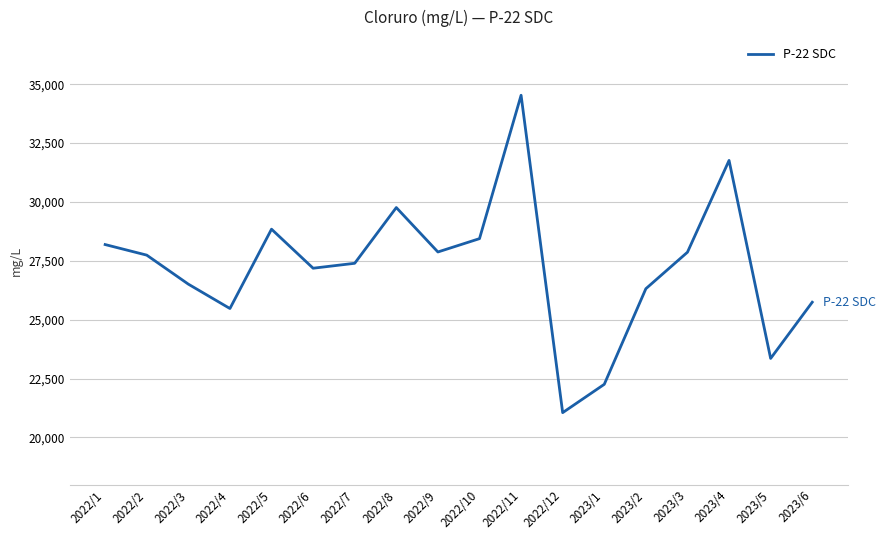

Which has a higher value, 2022/1 or 2022/9?

2022/1